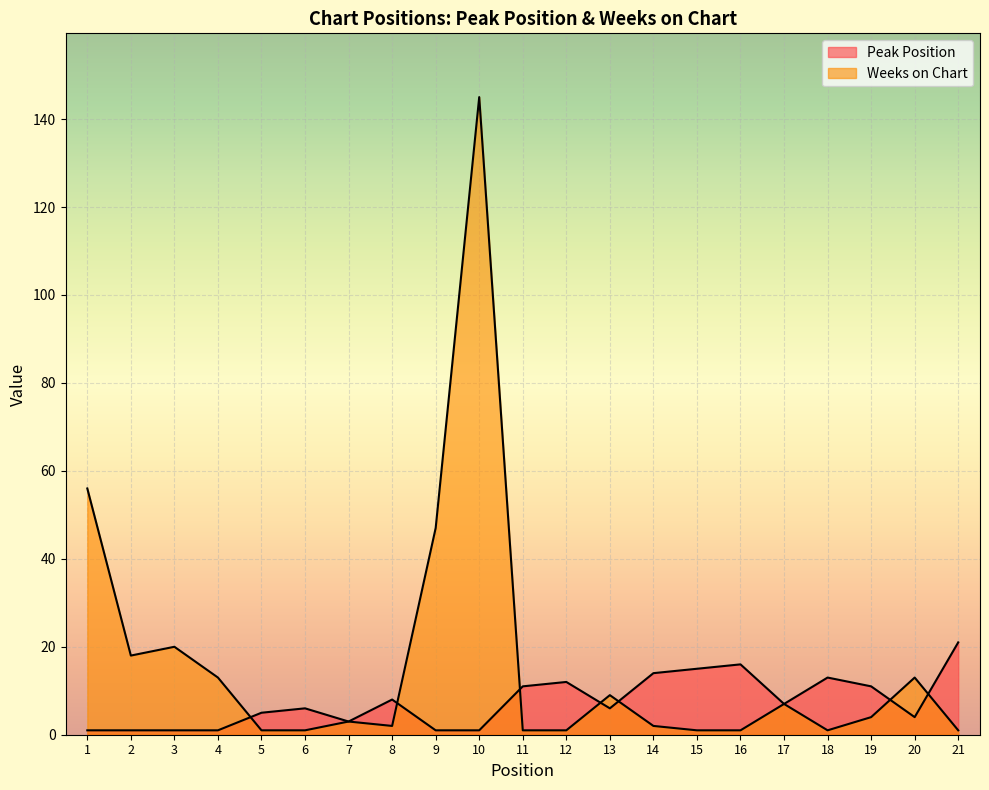

What is the value of the Weeks on Chart point at the 8th from the left?

2